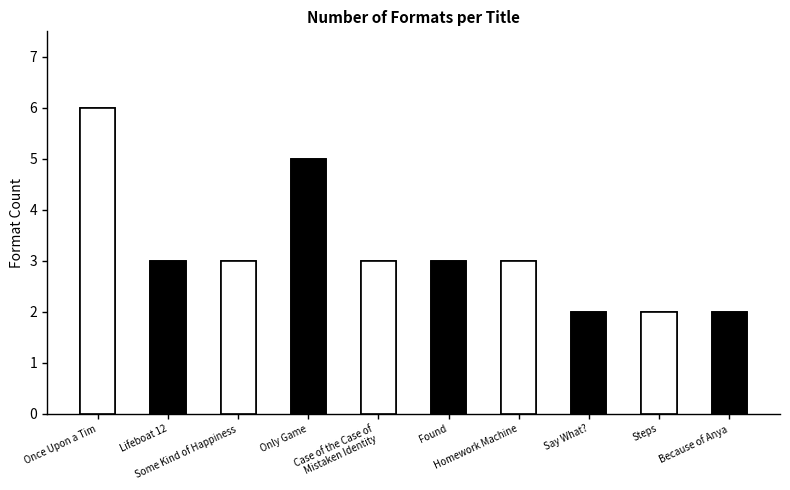

Reading left to right, extract all data points from this chart.

6	3	3	5	3	3	3	2	2	2